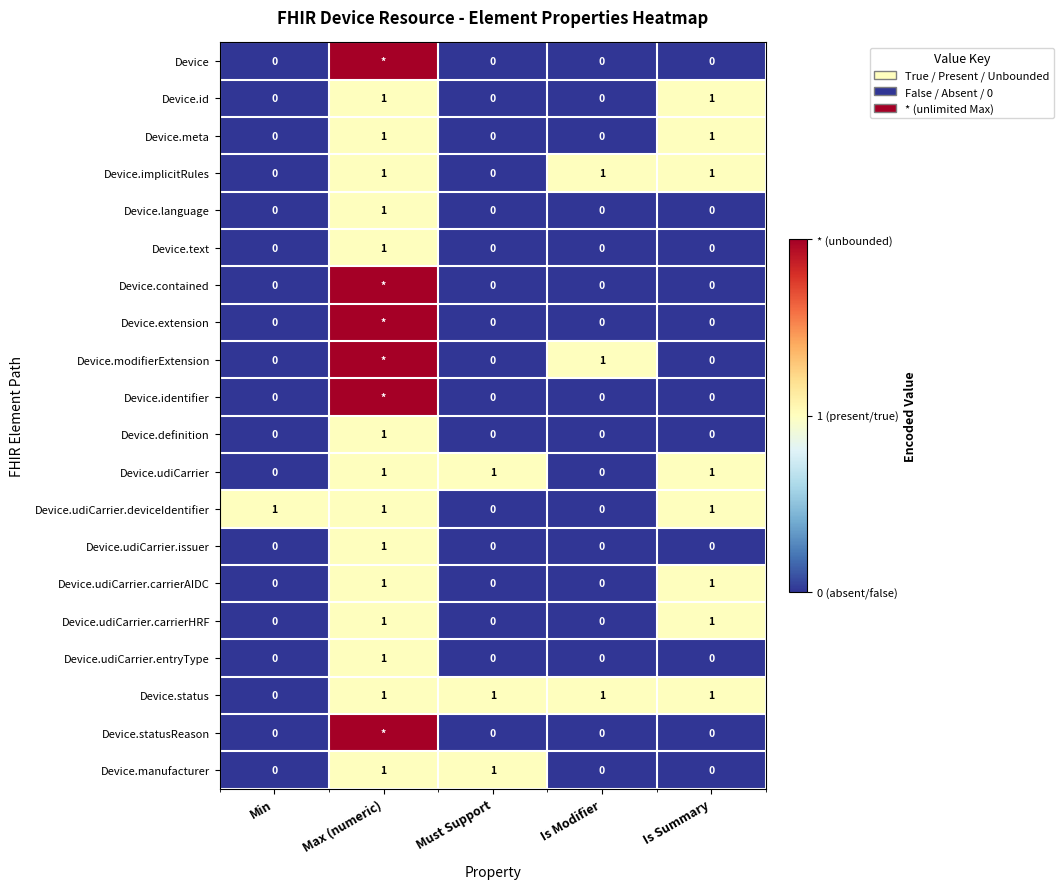

What is the sum of the Device.status values at Min and Is Summary?

1